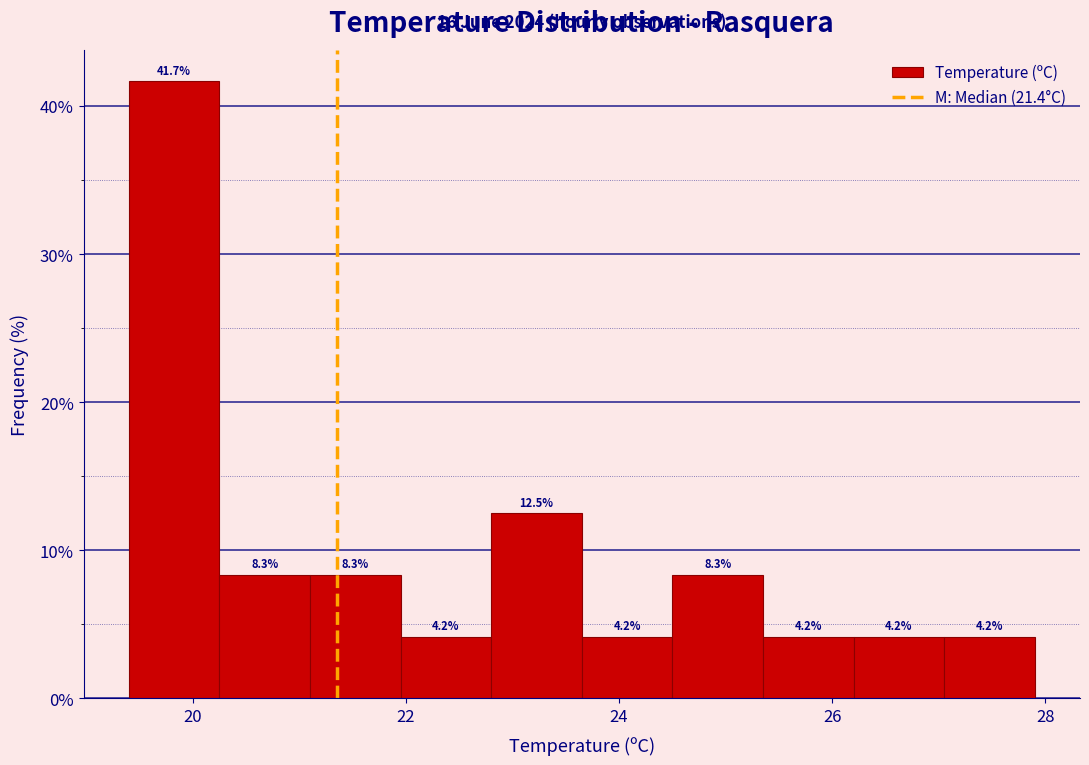

Reading left to right, list every bar in this chart as the range it spans on the x-axis followed by its height. The bar edges are not printed on the chart, so give them approximately, as read against the axis.

19.40 to 20.25: 41.7
20.25 to 21.10: 8.3
21.10 to 21.95: 8.3
21.95 to 22.80: 4.2
22.80 to 23.65: 12.5
23.65 to 24.50: 4.2
24.50 to 25.35: 8.3
25.35 to 26.20: 4.2
26.20 to 27.05: 4.2
27.05 to 27.90: 4.2